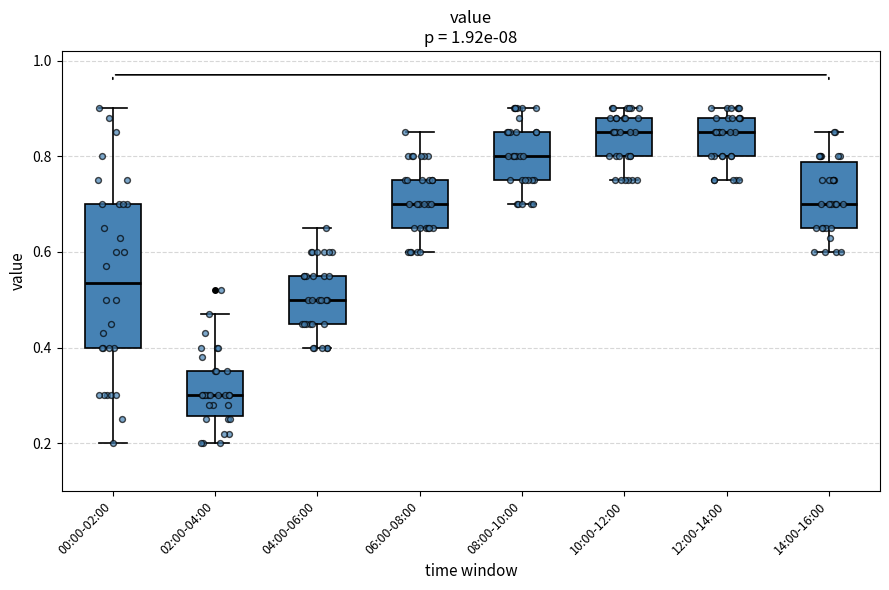

Reading left to right, transcribe this box plot: for each box, give where its median line is, the range the box spans, and where its two whiskers end, as read against the y-axis. The values are not printed on the chart, so give them approximately, as read against the axis.

00:00-02:00: median 0.54, box 0.40 to 0.70, whiskers 0.20 to 0.90
02:00-04:00: median 0.30, box 0.26 to 0.36, whiskers 0.20 to 0.48
04:00-06:00: median 0.50, box 0.46 to 0.56, whiskers 0.40 to 0.66
06:00-08:00: median 0.70, box 0.66 to 0.76, whiskers 0.60 to 0.86
08:00-10:00: median 0.80, box 0.76 to 0.86, whiskers 0.70 to 0.90
10:00-12:00: median 0.86, box 0.80 to 0.88, whiskers 0.76 to 0.90
12:00-14:00: median 0.86, box 0.80 to 0.88, whiskers 0.76 to 0.90
14:00-16:00: median 0.70, box 0.66 to 0.78, whiskers 0.60 to 0.86